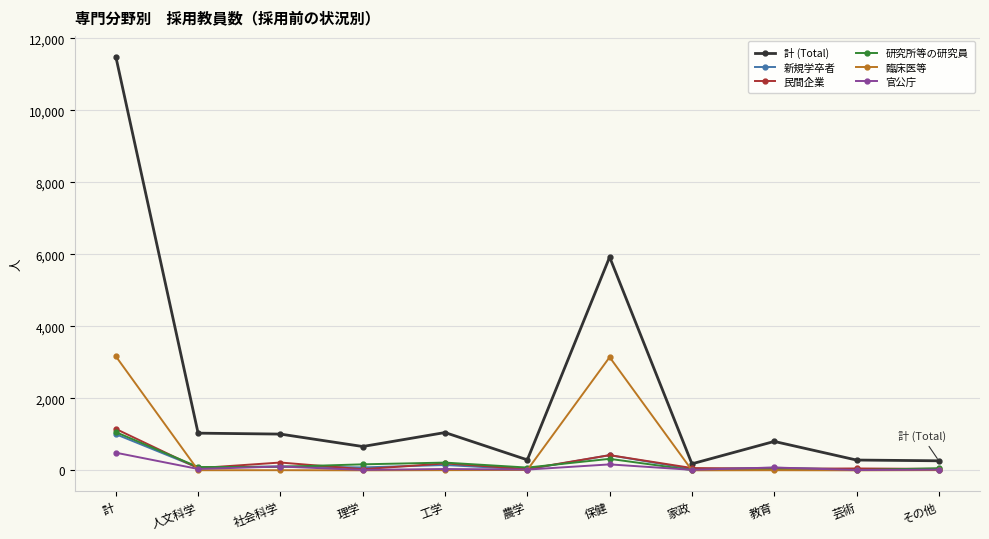

True or false: 計 (Total) and 臨床医等 intersect in this chart.

False